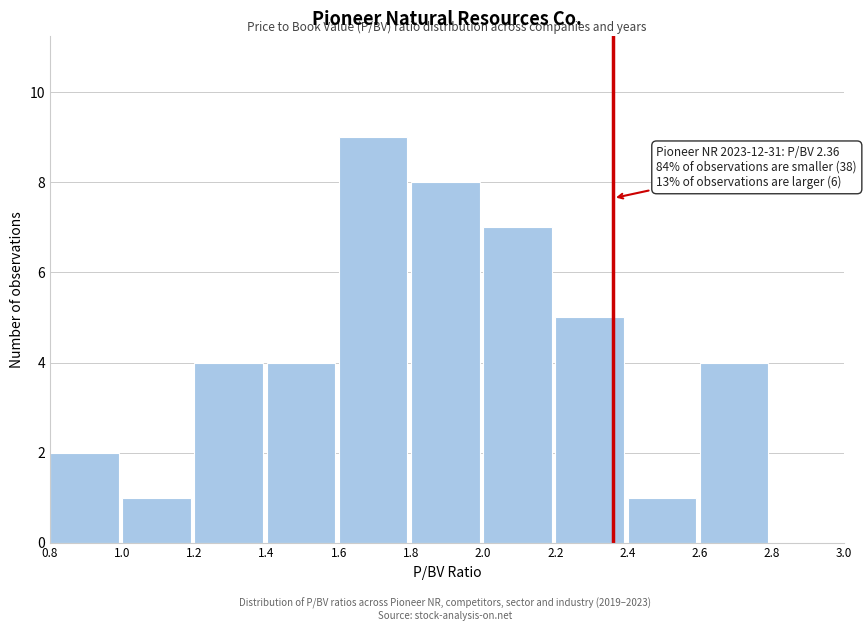

Over which range of the x-axis is the bar tallest?

1.6 to 1.8